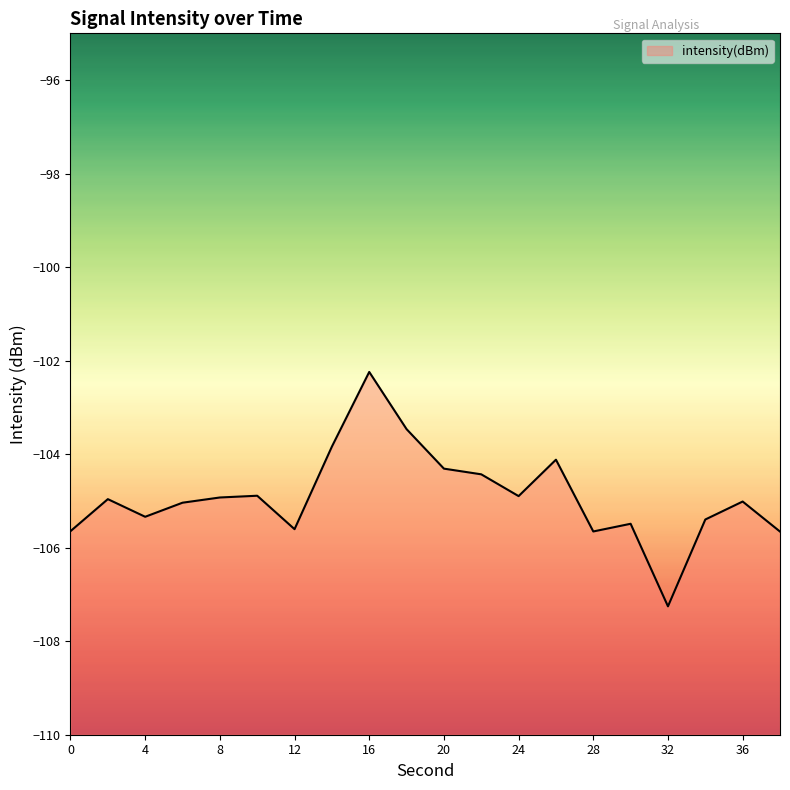

What is the change in value from 4 to 36?

+0.3